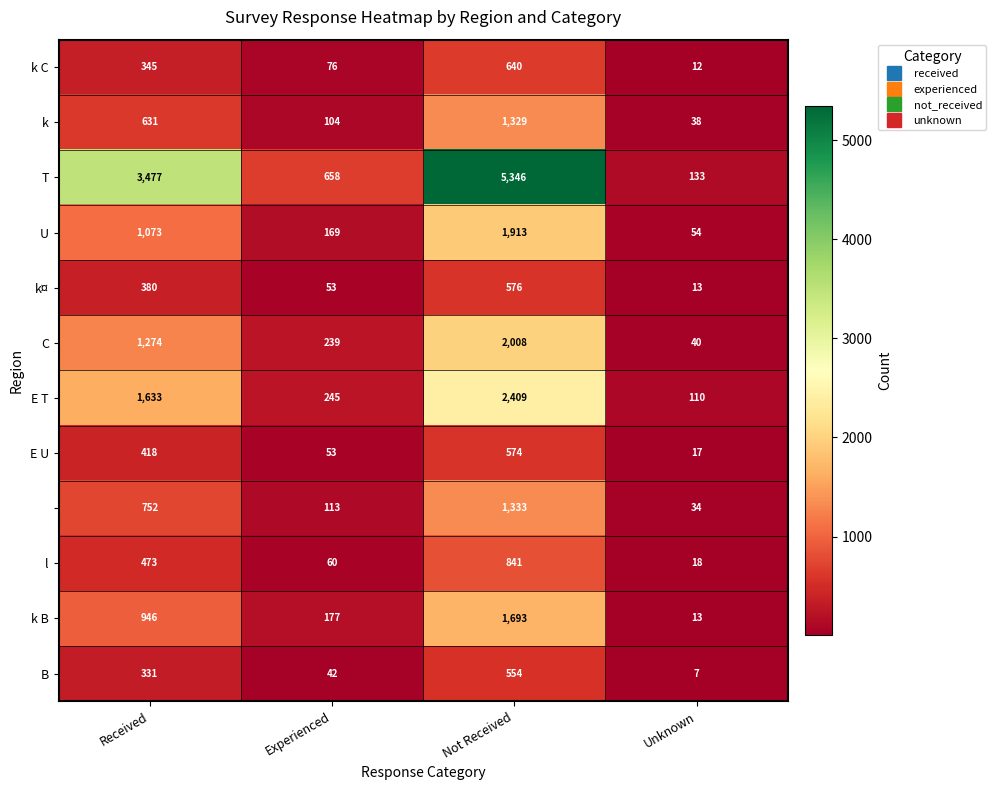

Which category has the lowest value across all series?

Unknown